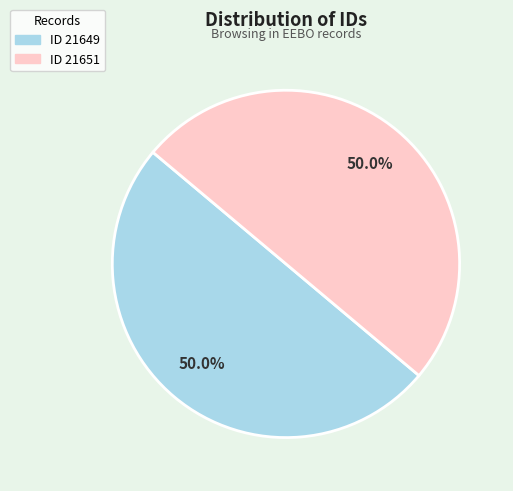

How many slices are in this pie chart?

2